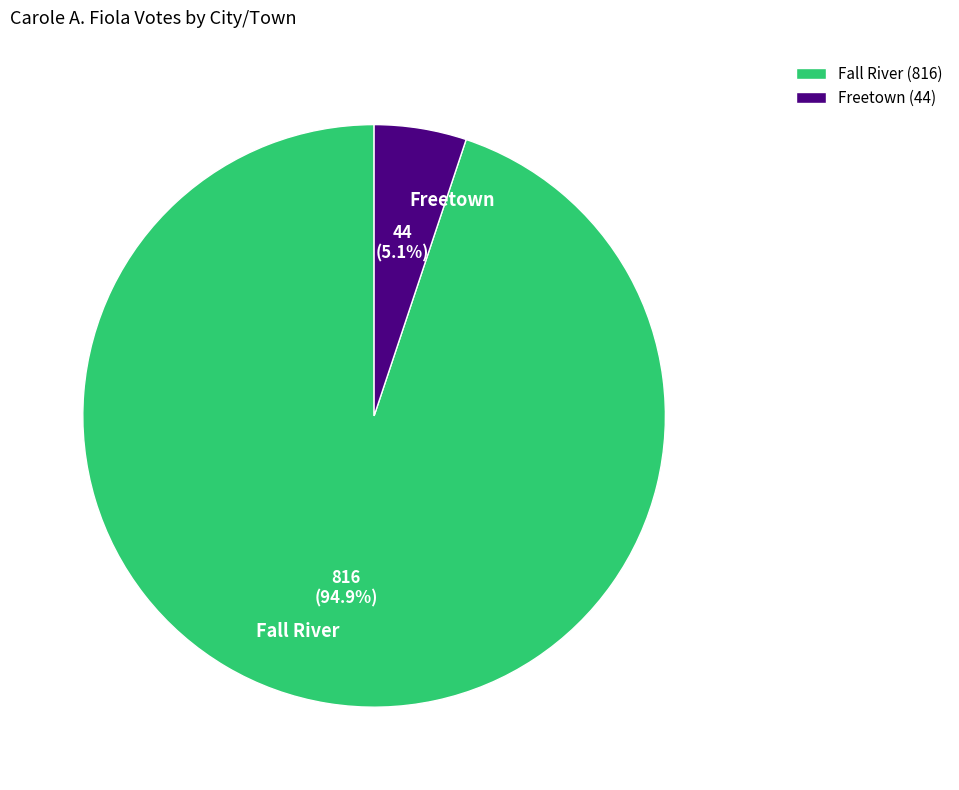

To the nearest percent, what is the average slice percentage?

50%